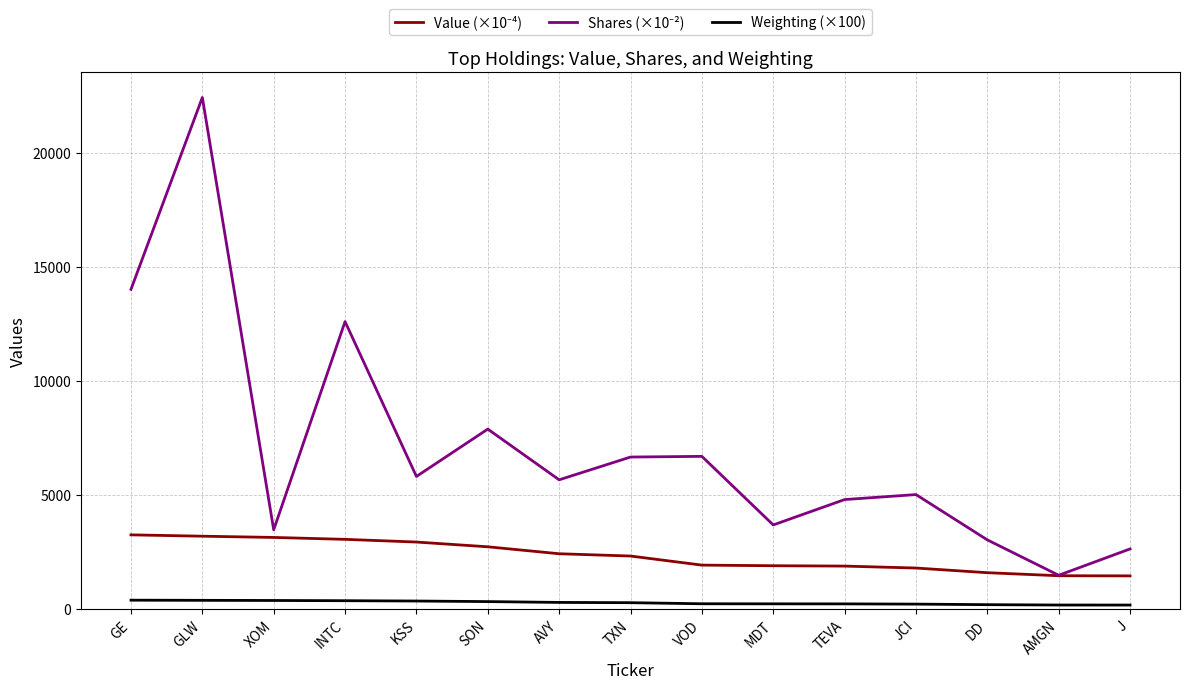

Which label corresponds to the largest value in the chart?

GLW